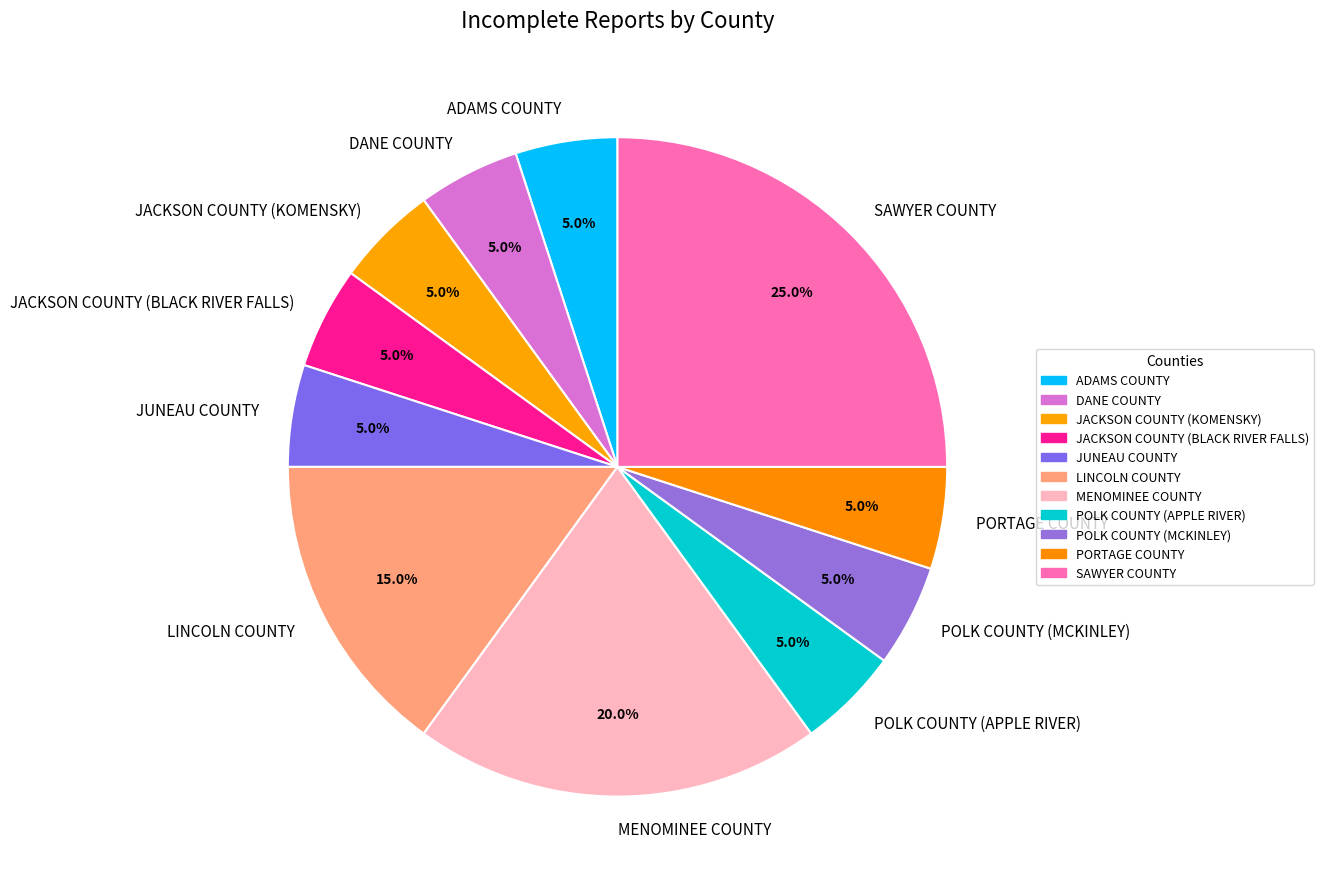

What percentage is the LINCOLN COUNTY slice, to the nearest percent?

15%